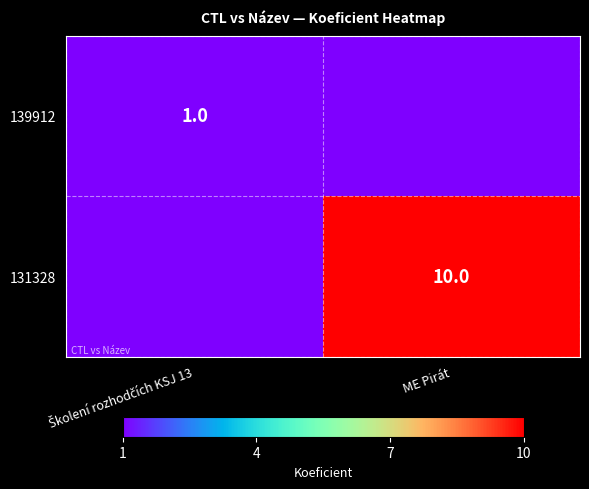

The value of 131328 at ME Pirát is 10. True or false?

True